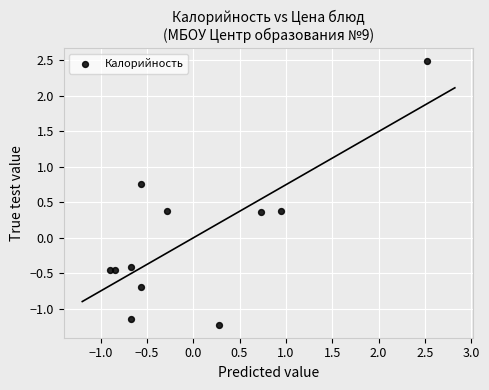

What is the range of X values (max minus min)?

3.4